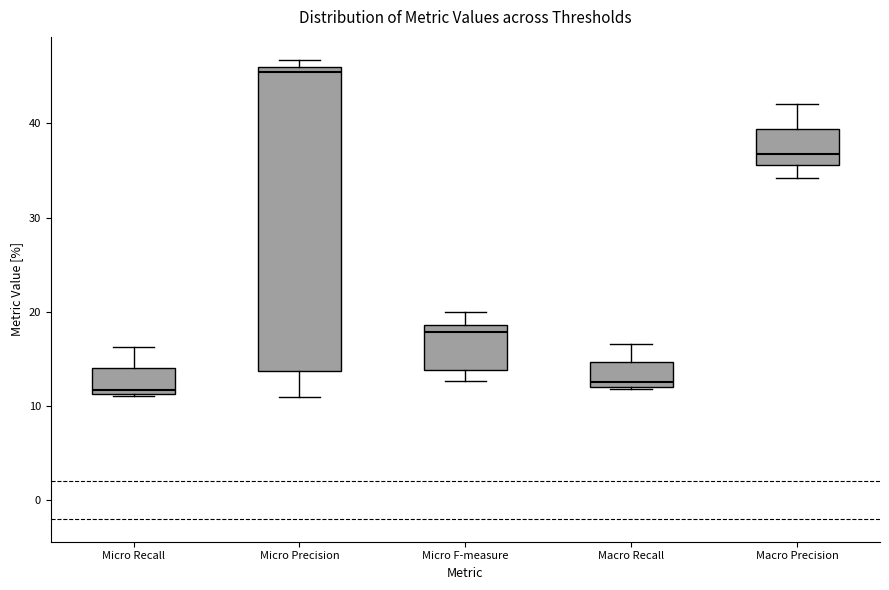

Where does the median line of the box for Micro Precision sit on the y-axis? The values are not printed on the chart, so give them approximately, as read against the axis.

45